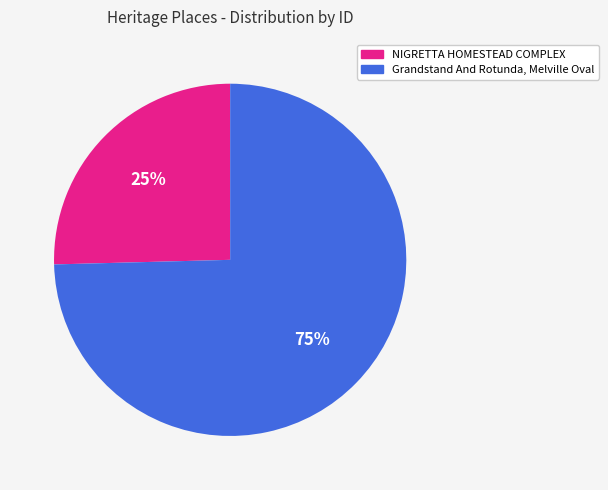

To the nearest percent, what percentage of the pie is NIGRETTA HOMESTEAD COMPLEX?

25%